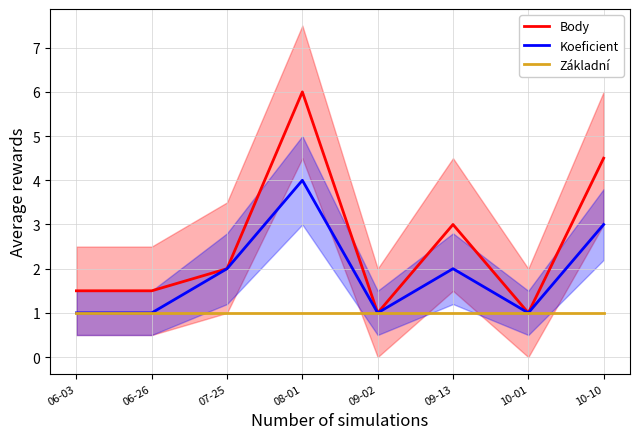

What is the spread (max minus min) of values at 06-03?

0.5